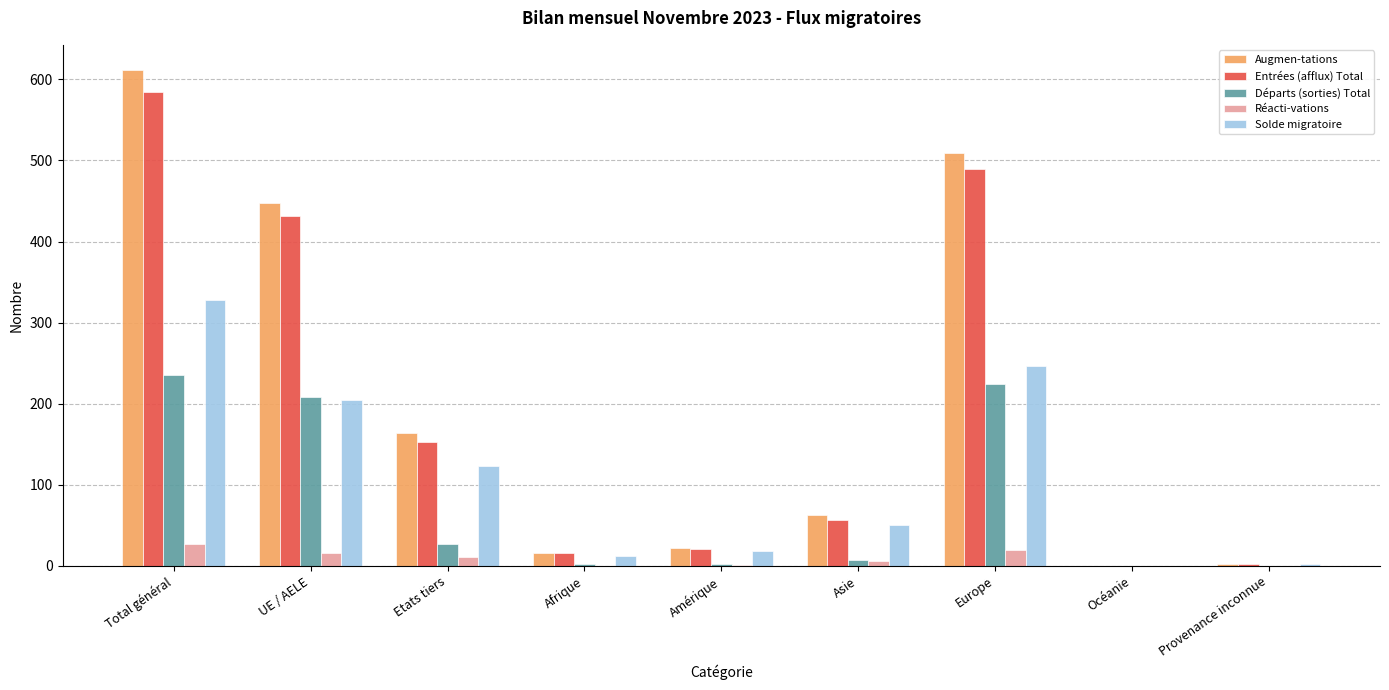

Which series changed the most between Total général and Asie?

Augmen-tations